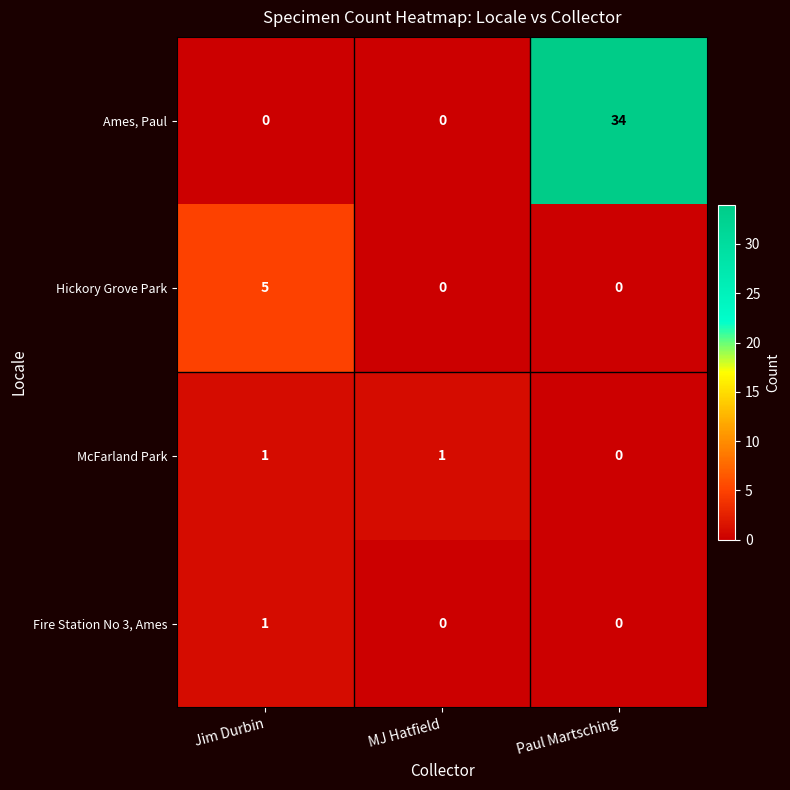

What is the difference between the maximum and second lowest values in the Hickory Grove Park series?

5